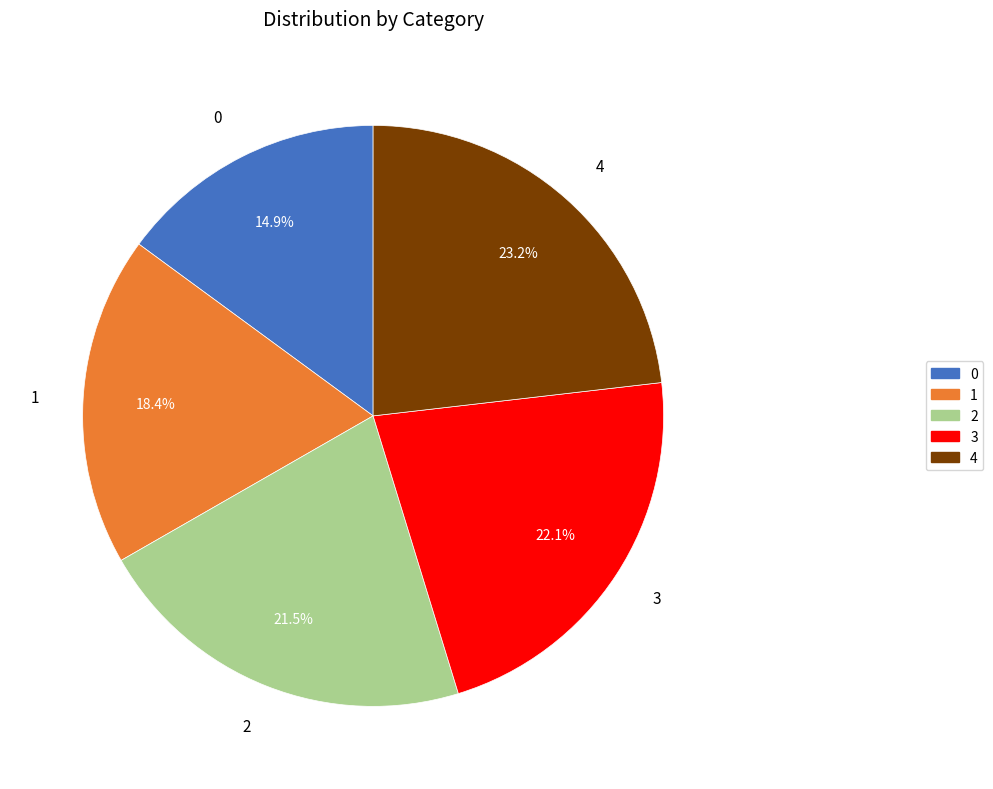

Does any single category account for the majority?

No